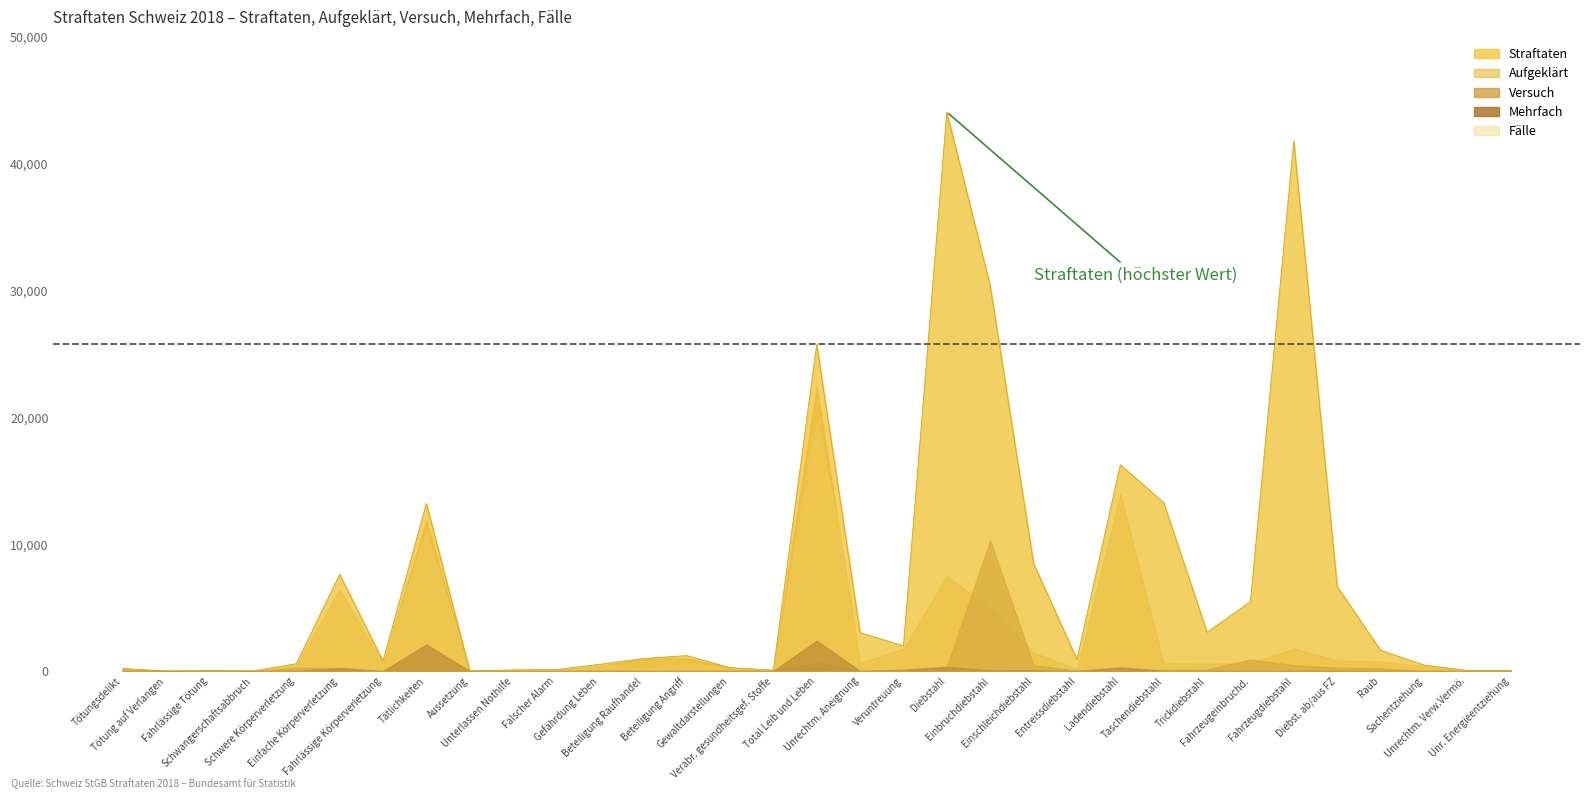

True or false: Mehrfach and Straftaten cross at least once.

False